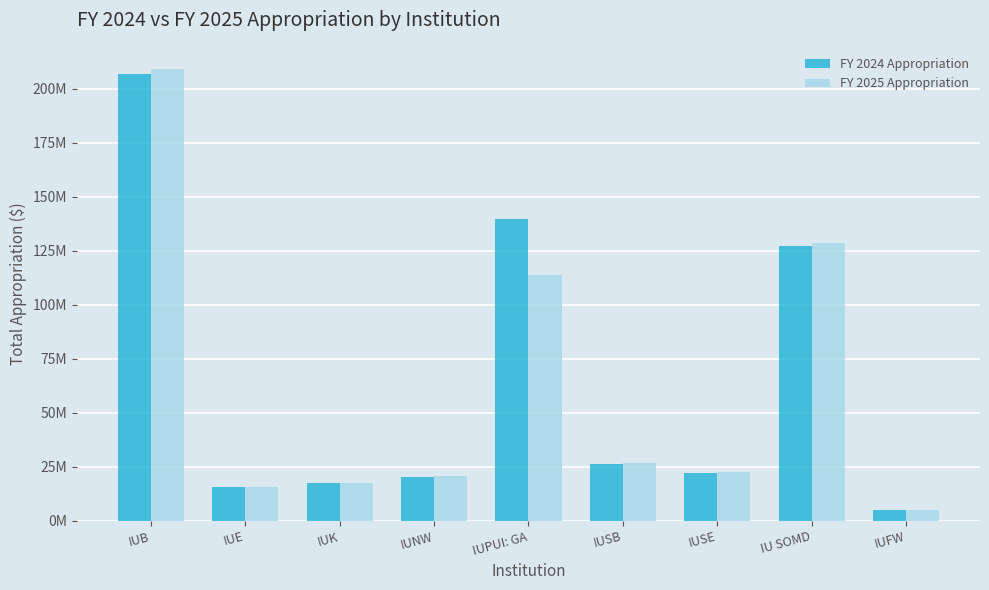

What is the difference between the highest and lowest values at IUNW?

192505.8